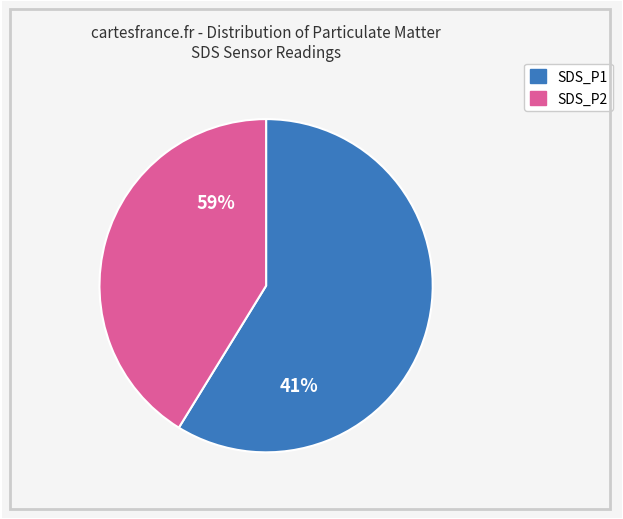

Combined, do 20 and 7 account for over 50%?

No